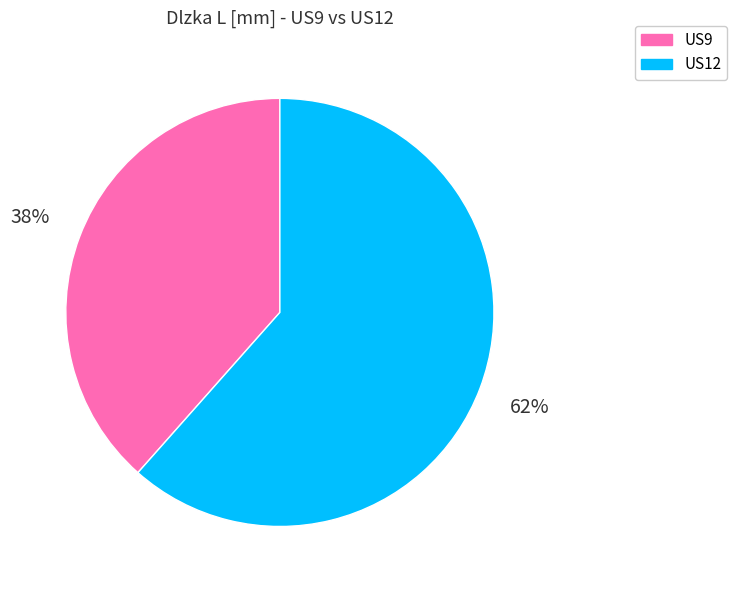

The US9 slice represents 26% of the pie. True or false?

False